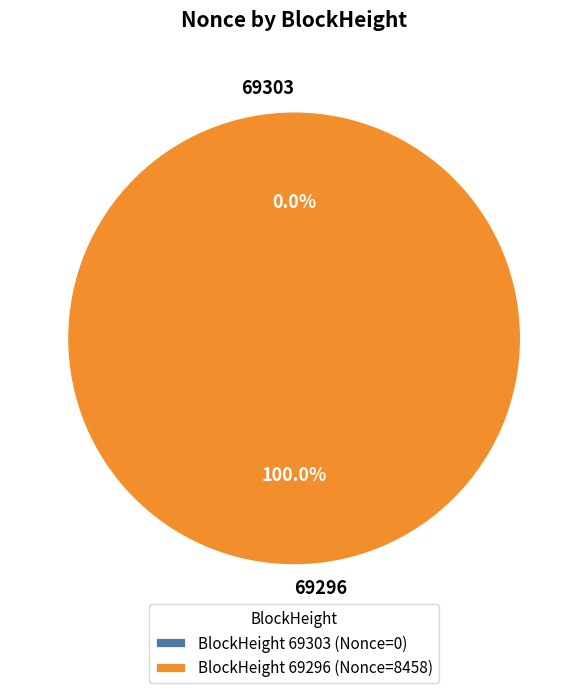

True or false: 69296 accounts for 100% of the total.

True